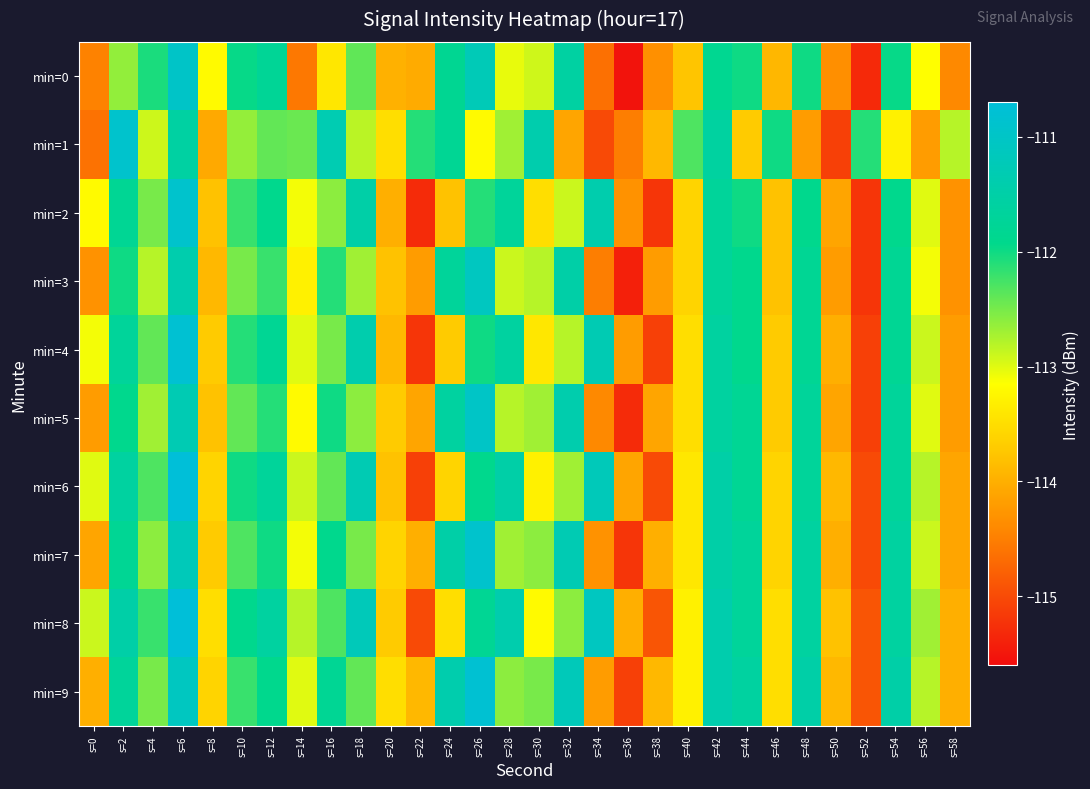

Reading left to right, what are all the values shown in this chart?

min=0: s=0=-114.5	s=2=-112.6	s=4=-112.1	s=6=-111.0	s=8=-113.2	s=10=-112.0	s=12=-111.8	s=14=-114.6	s=16=-113.4	s=18=-112.4	s=20=-114.0	s=22=-114.0	s=24=-111.8	s=26=-111.2	s=28=-113.0	s=30=-112.9	s=32=-111.6	s=34=-114.6	s=36=-115.5	s=38=-114.3	s=40=-113.8	s=42=-111.8	s=44=-112.0	s=46=-113.9	s=48=-112.0	s=50=-114.3	s=52=-115.3	s=54=-112.0	s=56=-113.2	s=58=-114.4
min=1: s=0=-114.6	s=2=-110.9	s=4=-112.9	s=6=-111.6	s=8=-114.1	s=10=-112.6	s=12=-112.4	s=14=-112.4	s=16=-111.3	s=18=-112.8	s=20=-113.5	s=22=-112.1	s=24=-111.8	s=26=-113.2	s=28=-112.7	s=30=-111.4	s=32=-114.1	s=34=-115.0	s=36=-114.5	s=38=-113.9	s=40=-112.3	s=42=-111.6	s=44=-113.7	s=46=-112.0	s=48=-114.2	s=50=-115.1	s=52=-112.1	s=54=-113.3	s=56=-114.2	s=58=-112.8
min=2: s=0=-113.2	s=2=-111.8	s=4=-112.5	s=6=-110.9	s=8=-113.8	s=10=-112.2	s=12=-111.9	s=14=-113.1	s=16=-112.6	s=18=-111.5	s=20=-114.0	s=22=-115.3	s=24=-113.8	s=26=-112.1	s=28=-111.7	s=30=-113.5	s=32=-112.9	s=34=-111.4	s=36=-114.3	s=38=-115.2	s=40=-113.6	s=42=-111.7	s=44=-112.0	s=46=-113.8	s=48=-111.9	s=50=-114.1	s=52=-115.2	s=54=-111.9	s=56=-113.0	s=58=-114.3
min=3: s=0=-114.3	s=2=-112.0	s=4=-112.8	s=6=-111.4	s=8=-113.9	s=10=-112.5	s=12=-112.2	s=14=-113.3	s=16=-112.1	s=18=-112.7	s=20=-113.8	s=22=-114.2	s=24=-111.7	s=26=-111.1	s=28=-112.9	s=30=-112.8	s=32=-111.5	s=34=-114.5	s=36=-115.4	s=38=-114.2	s=40=-113.6	s=42=-111.7	s=44=-111.9	s=46=-113.8	s=48=-111.8	s=50=-114.2	s=52=-115.2	s=54=-111.8	s=56=-113.1	s=58=-114.3
min=4: s=0=-113.1	s=2=-111.7	s=4=-112.4	s=6=-110.8	s=8=-113.7	s=10=-112.1	s=12=-111.8	s=14=-113.0	s=16=-112.5	s=18=-111.4	s=20=-113.9	s=22=-115.2	s=24=-113.7	s=26=-112.0	s=28=-111.6	s=30=-113.4	s=32=-112.8	s=34=-111.3	s=36=-114.2	s=38=-115.1	s=40=-113.5	s=42=-111.6	s=44=-111.9	s=46=-113.7	s=48=-111.8	s=50=-114.0	s=52=-115.1	s=54=-111.8	s=56=-112.9	s=58=-114.2
min=5: s=0=-114.2	s=2=-111.9	s=4=-112.7	s=6=-111.3	s=8=-113.8	s=10=-112.4	s=12=-112.1	s=14=-113.2	s=16=-112.0	s=18=-112.6	s=20=-113.7	s=22=-114.1	s=24=-111.6	s=26=-111.0	s=28=-112.8	s=30=-112.7	s=32=-111.4	s=34=-114.4	s=36=-115.3	s=38=-114.1	s=40=-113.5	s=42=-111.6	s=44=-111.8	s=46=-113.7	s=48=-111.7	s=50=-114.1	s=52=-115.1	s=54=-111.7	s=56=-113.0	s=58=-114.2
min=6: s=0=-113.0	s=2=-111.6	s=4=-112.3	s=6=-110.7	s=8=-113.6	s=10=-112.0	s=12=-111.7	s=14=-112.9	s=16=-112.4	s=18=-111.3	s=20=-113.8	s=22=-115.1	s=24=-113.6	s=26=-111.9	s=28=-111.5	s=30=-113.3	s=32=-112.7	s=34=-111.2	s=36=-114.1	s=38=-115.0	s=40=-113.4	s=42=-111.5	s=44=-111.8	s=46=-113.6	s=48=-111.7	s=50=-113.9	s=52=-115.0	s=54=-111.7	s=56=-112.8	s=58=-114.1
min=7: s=0=-114.1	s=2=-111.8	s=4=-112.6	s=6=-111.2	s=8=-113.7	s=10=-112.3	s=12=-112.0	s=14=-113.1	s=16=-111.9	s=18=-112.5	s=20=-113.6	s=22=-114.0	s=24=-111.5	s=26=-110.9	s=28=-112.7	s=30=-112.6	s=32=-111.3	s=34=-114.3	s=36=-115.2	s=38=-114.0	s=40=-113.4	s=42=-111.5	s=44=-111.7	s=46=-113.6	s=48=-111.6	s=50=-114.0	s=52=-115.0	s=54=-111.6	s=56=-112.9	s=58=-114.1
min=8: s=0=-112.9	s=2=-111.5	s=4=-112.2	s=6=-110.6	s=8=-113.5	s=10=-111.9	s=12=-111.6	s=14=-112.8	s=16=-112.3	s=18=-111.2	s=20=-113.7	s=22=-115.0	s=24=-113.5	s=26=-111.8	s=28=-111.4	s=30=-113.2	s=32=-112.6	s=34=-111.1	s=36=-114.0	s=38=-114.9	s=40=-113.3	s=42=-111.4	s=44=-111.7	s=46=-113.5	s=48=-111.6	s=50=-113.8	s=52=-114.9	s=54=-111.6	s=56=-112.7	s=58=-114.0
min=9: s=0=-114.0	s=2=-111.7	s=4=-112.5	s=6=-111.1	s=8=-113.6	s=10=-112.2	s=12=-111.9	s=14=-113.0	s=16=-111.8	s=18=-112.4	s=20=-113.5	s=22=-113.9	s=24=-111.4	s=26=-110.8	s=28=-112.6	s=30=-112.5	s=32=-111.2	s=34=-114.2	s=36=-115.1	s=38=-113.9	s=40=-113.3	s=42=-111.4	s=44=-111.6	s=46=-113.5	s=48=-111.5	s=50=-113.9	s=52=-114.9	s=54=-111.5	s=56=-112.8	s=58=-114.0